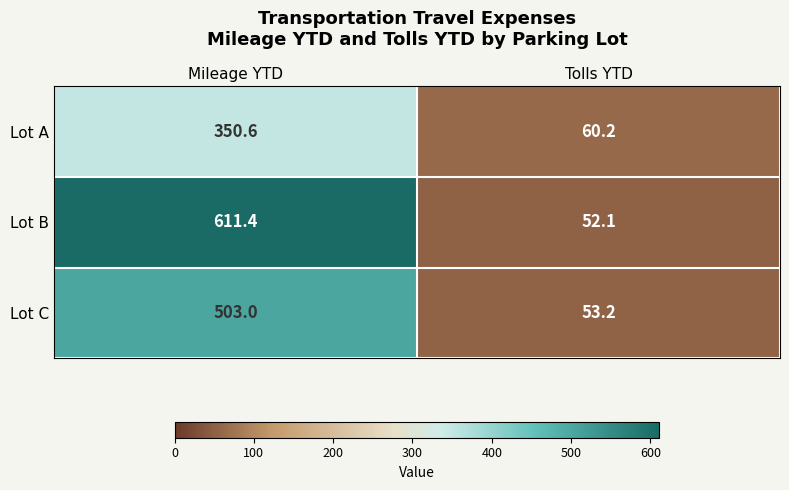

Reading right to left, transcribe all the data shown in this chart.

Lot A: Tolls YTD=60.2	Mileage YTD=350.6
Lot B: Tolls YTD=52.1	Mileage YTD=611.4
Lot C: Tolls YTD=53.2	Mileage YTD=503.0